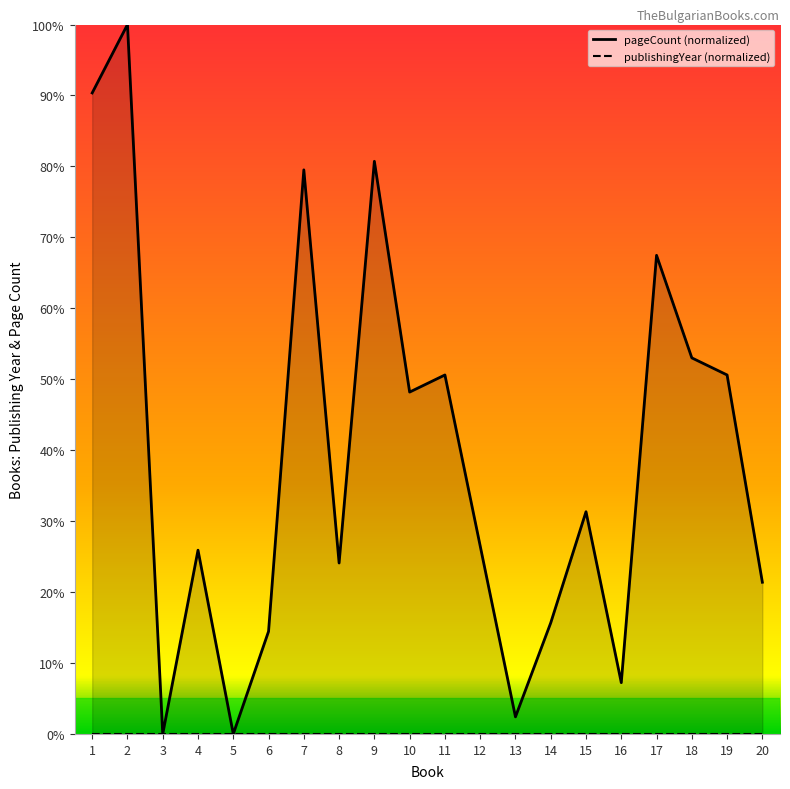

What position from the left is Танамера 1?

11